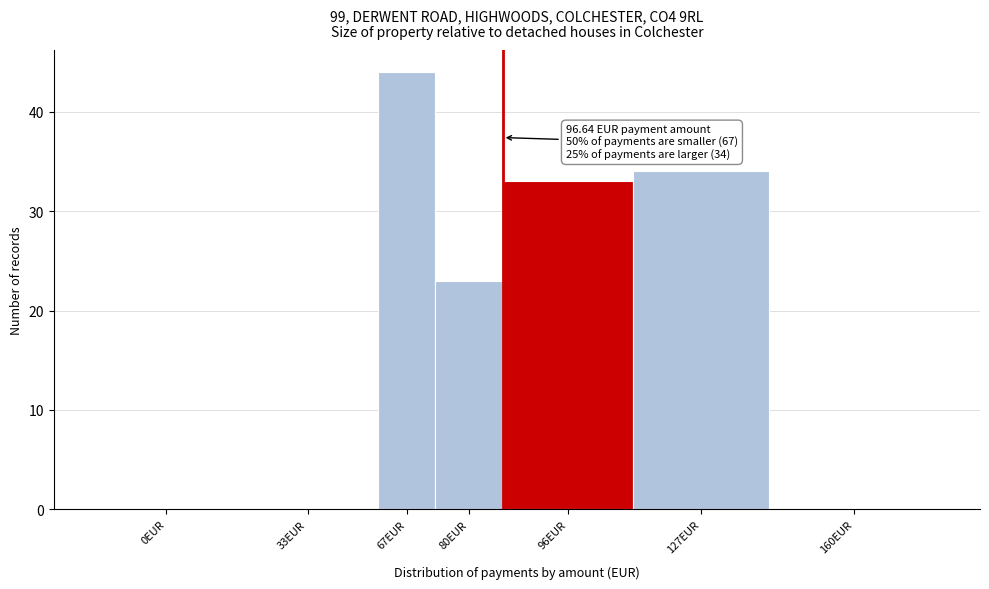

Reading left to right, extract all data points from this chart.

0EUR=0	33EUR=0	67EUR=44	80EUR=23	96EUR=33	127EUR=34	160EUR=0